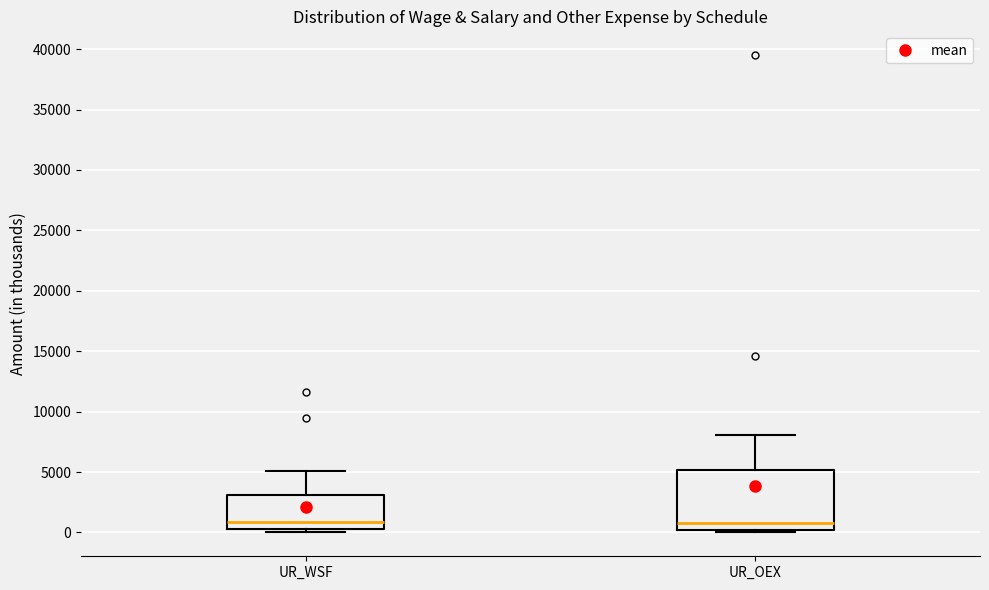

Which box is the tallest, from its lower edge to its upper edge?

UR_OEX